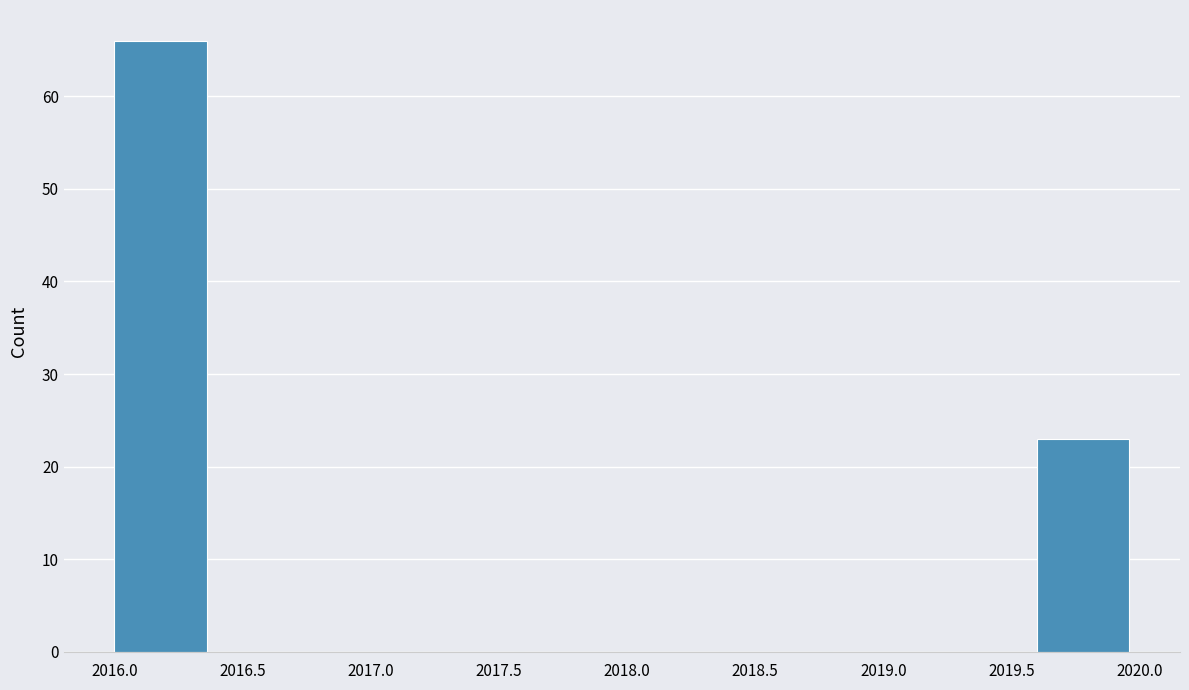

How tall is the bar that spans 2016.0 to 2016.4 on the x-axis? The values are not printed on the chart, so give them approximately, as read against the axis.

66